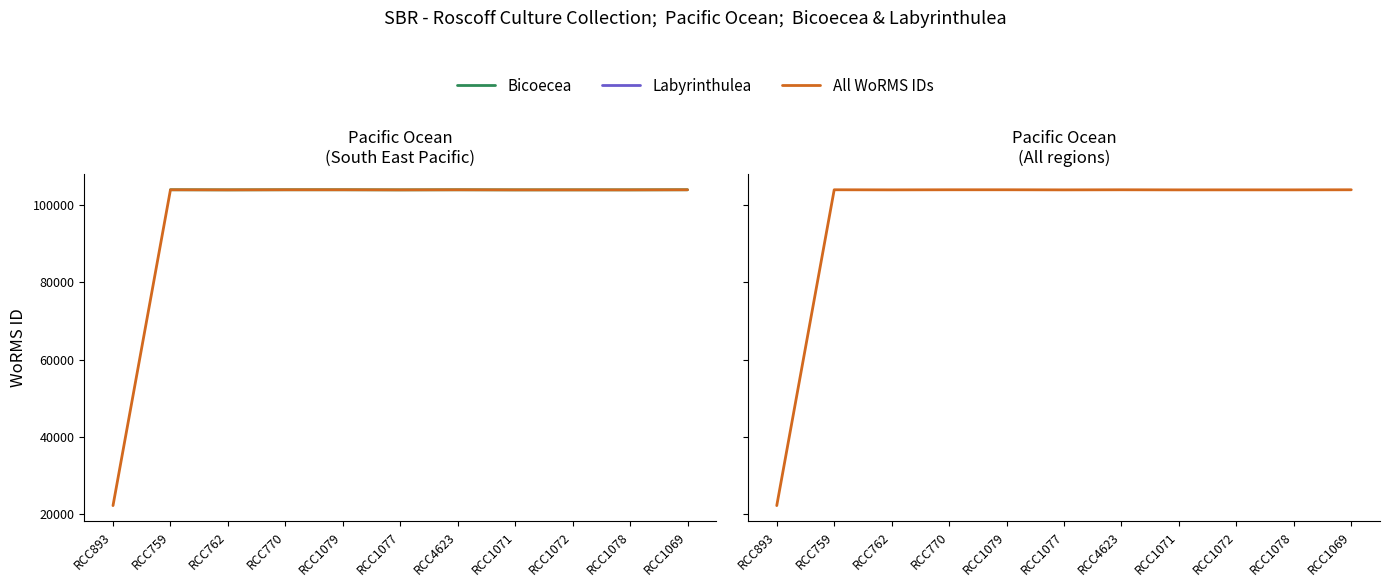

What is the approximate value of Bicoecea at RCC1072?

103991